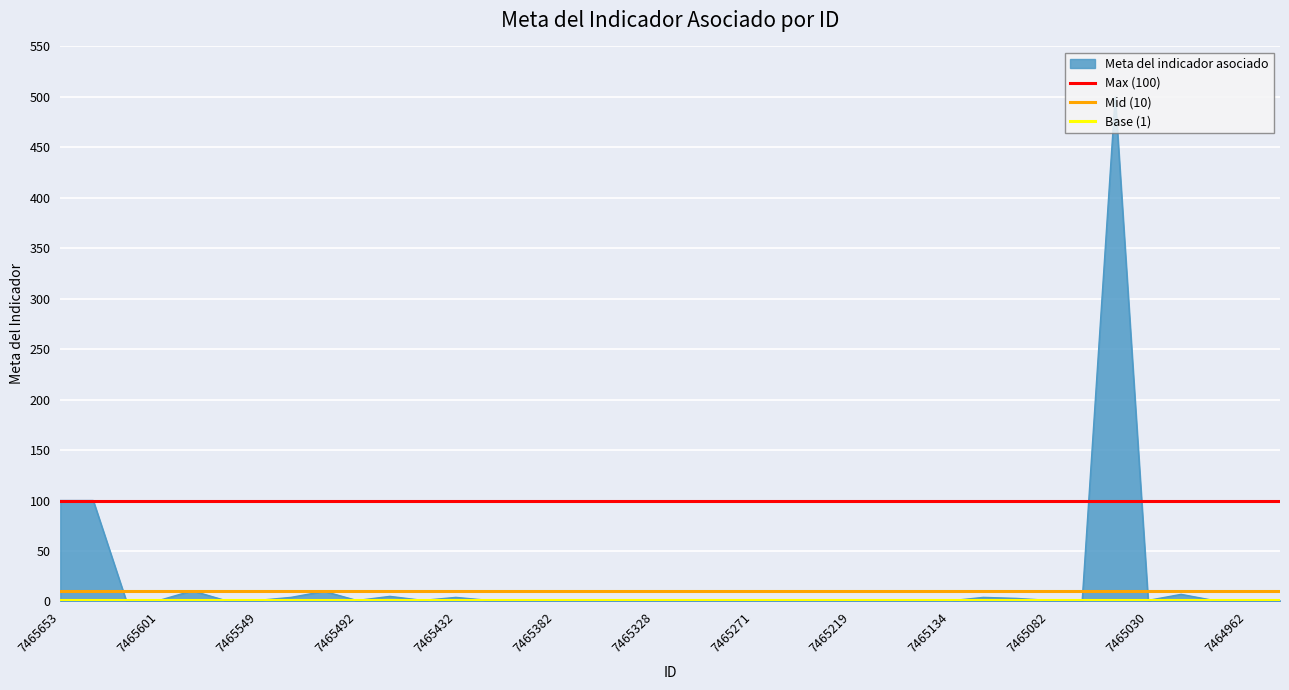

Is it true that Base (1) equals 1 at 7465601?

False